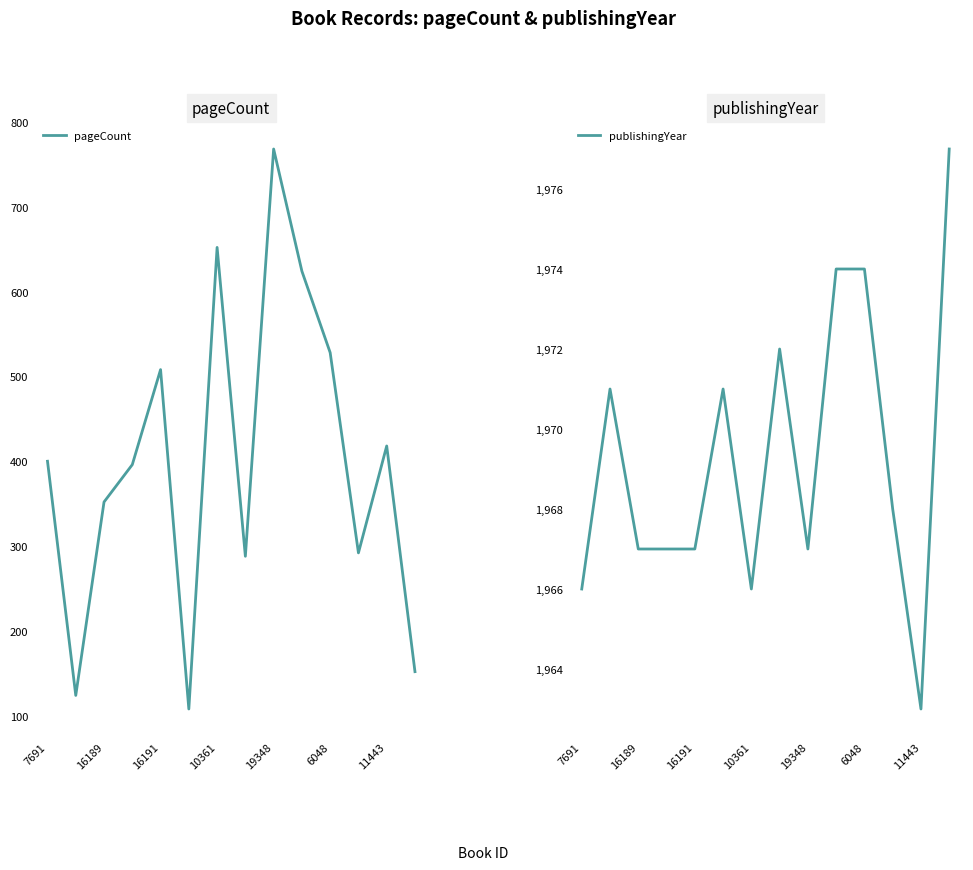

How many values in the pageCount series are below 400?

7